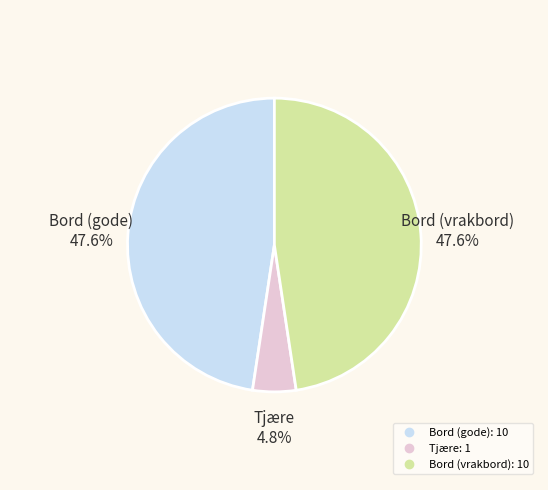

The Tjære slice represents 5% of the pie. True or false?

True